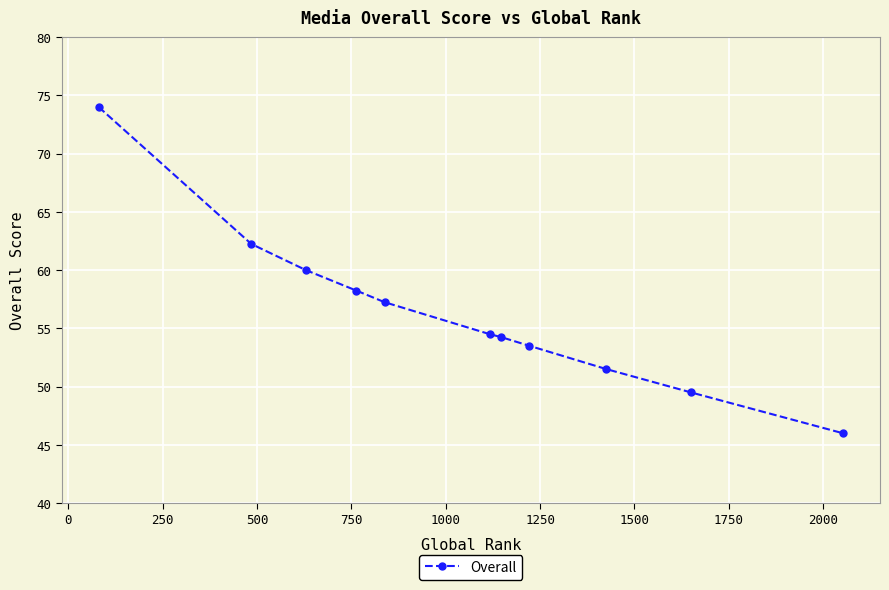

What is the difference between the maximum and minimum values?

28.0